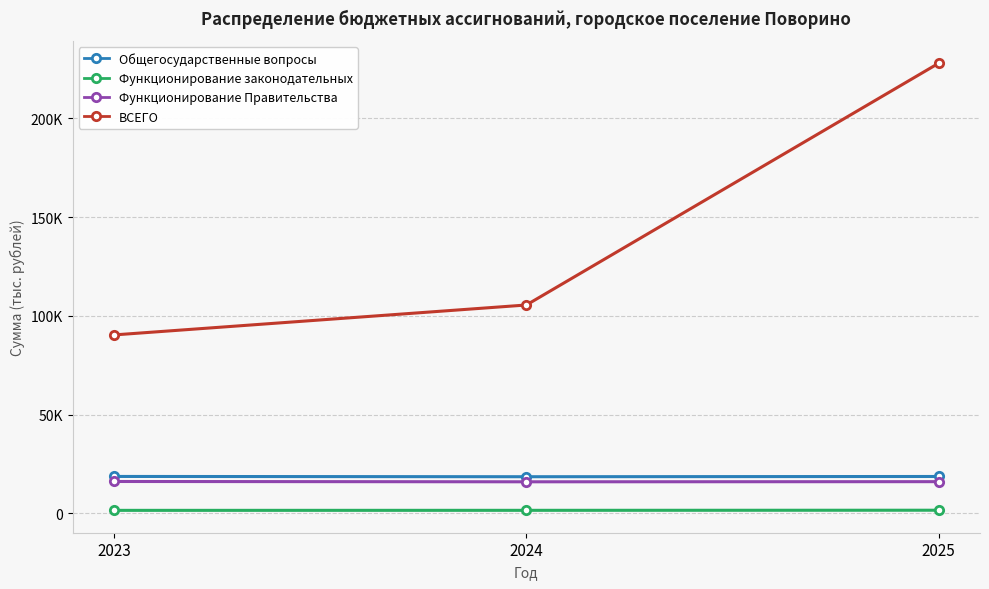

Which category has the highest value in the Общегосударственные вопросы series?

2023